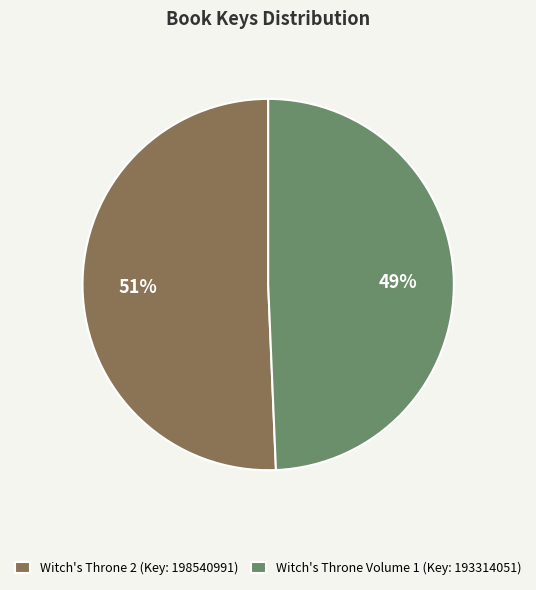

To the nearest percent, what is the combined percentage of Witch's Throne Volume 1 (Key: 193314051) and Witch's Throne 2 (Key: 198540991)?

100%